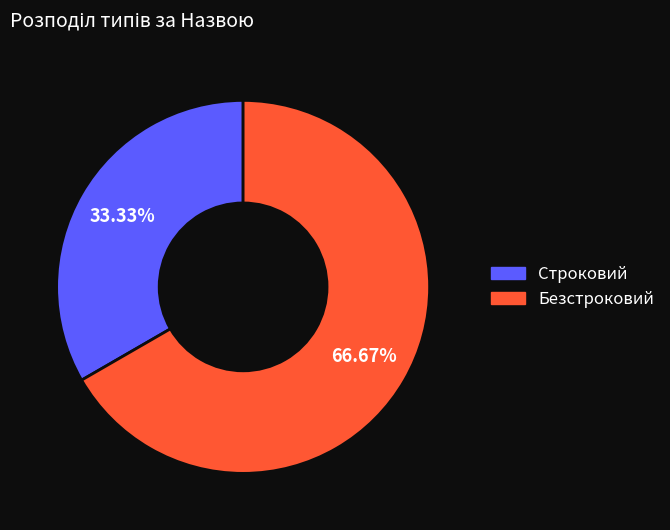

Between Безстроковий and Строковий, which is larger?

Безстроковий